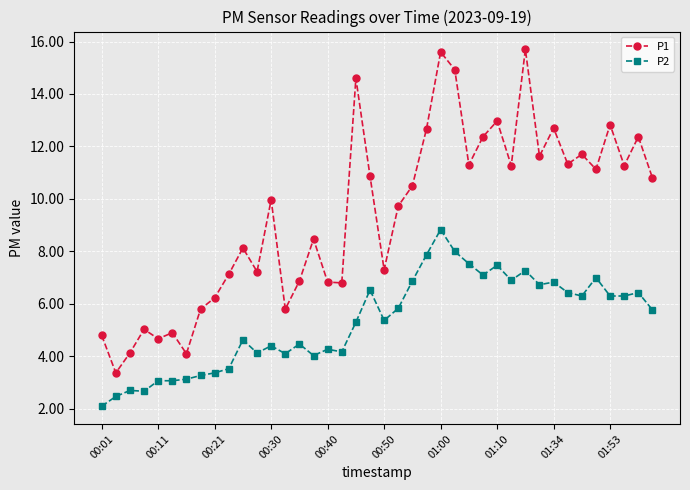

True or false: P2 and P1 intersect in this chart.

False